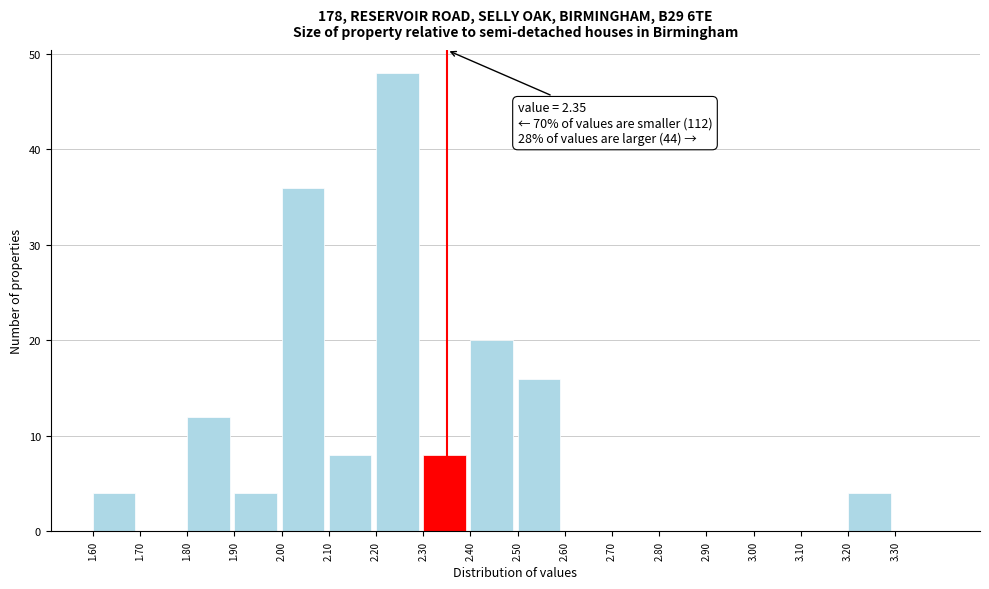

Which range on the x-axis has the tallest bar?

2.2 to 2.3